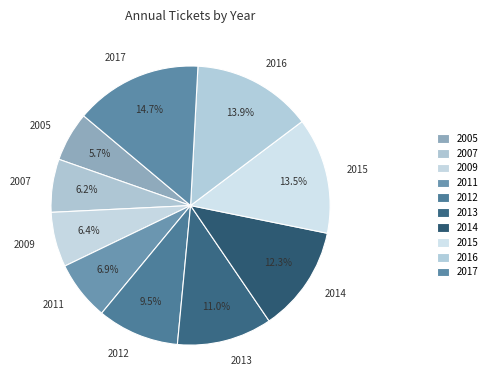

Which category has the biggest portion of the pie?

2017